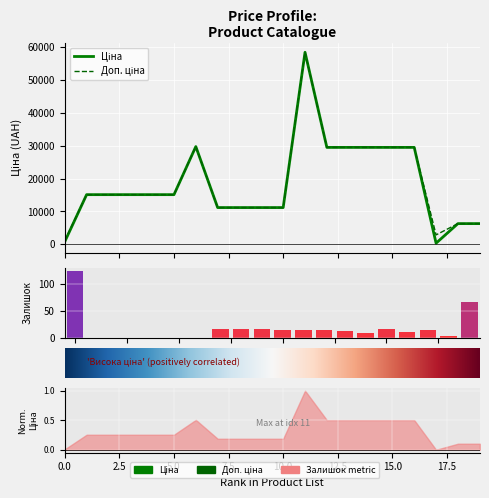

The value of Ціна at 285642231 is 45438.9. True or false?

False